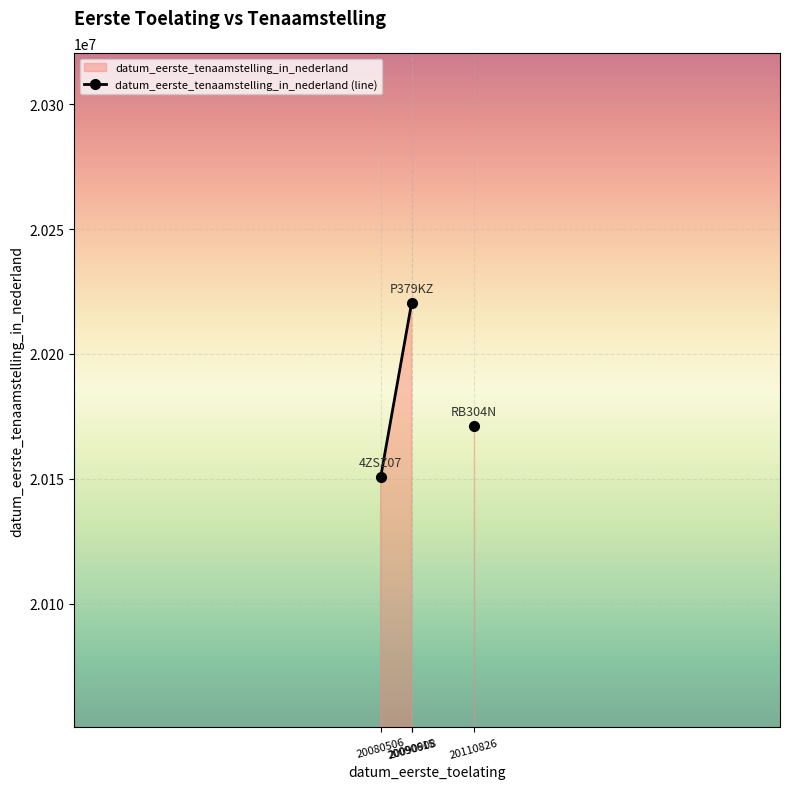

The chart shows a value of 10808878.4 at 20090615. True or false?

False